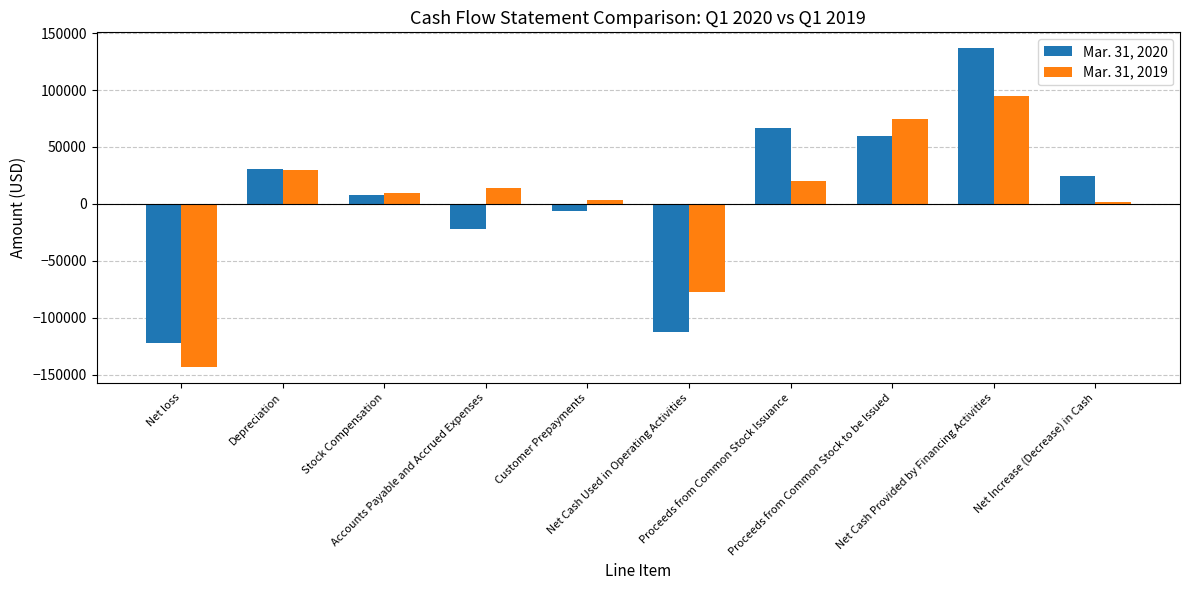

Reading right to left, extract all data points from this chart.

Mar. 31, 2020: Net Increase (Decrease) in Cash=24329	Net Cash Provided by Financing Activities=136666	Proceeds from Common Stock to be Issued=60000	Proceeds from Common Stock Issuance=66666	Net Cash Used in Operating Activities=-112337	Customer Prepayments=-6249	Accounts Payable and Accrued Expenses=-22359	Stock Compensation=8000	Depreciation=30669	Net loss=-122398
Mar. 31, 2019: Net Increase (Decrease) in Cash=2033	Net Cash Provided by Financing Activities=95000	Proceeds from Common Stock to be Issued=75000	Proceeds from Common Stock Issuance=20000	Net Cash Used in Operating Activities=-77217	Customer Prepayments=3751	Accounts Payable and Accrued Expenses=13718	Stock Compensation=9285	Depreciation=30012	Net loss=-142983